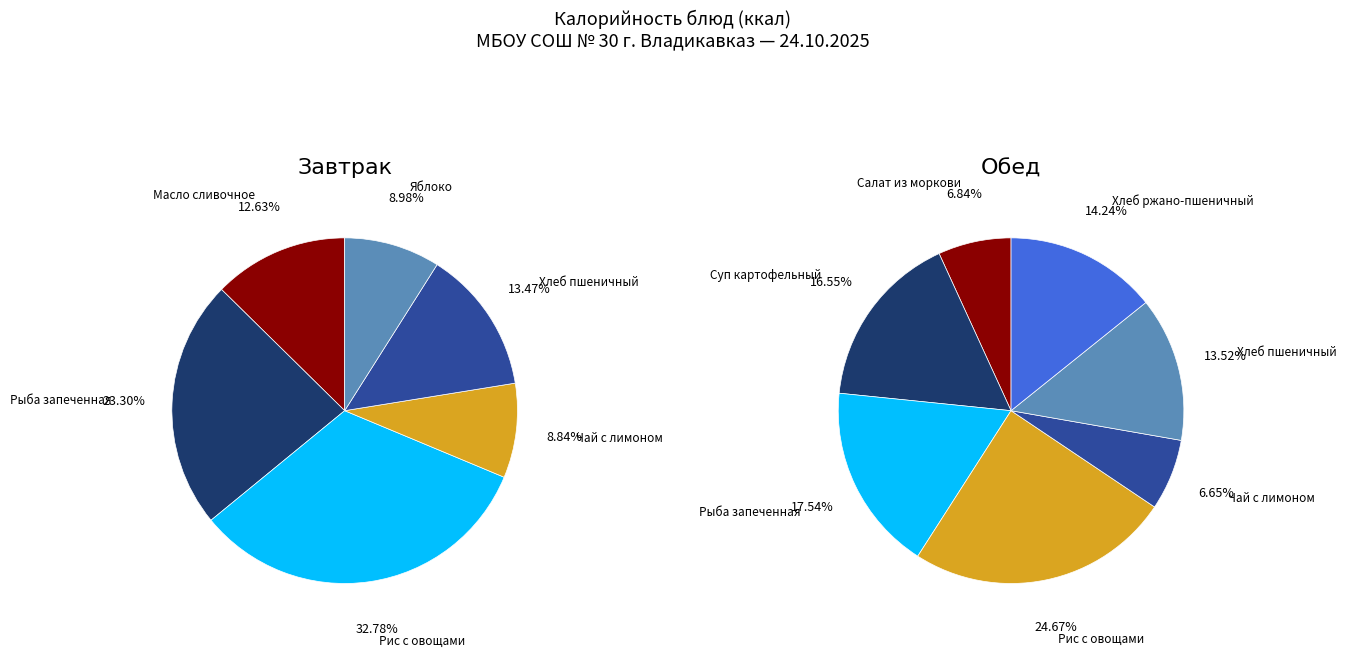

How many slices are in this pie chart?

13